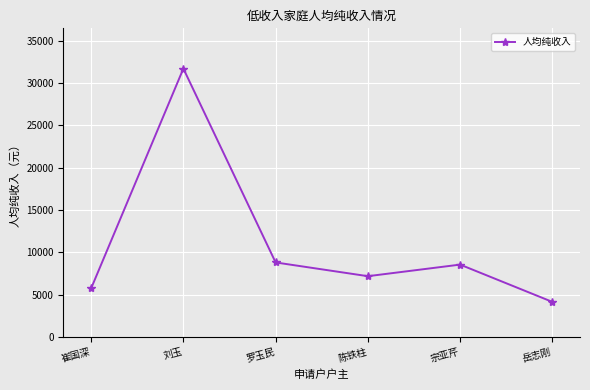

How many values are below 8548?

3